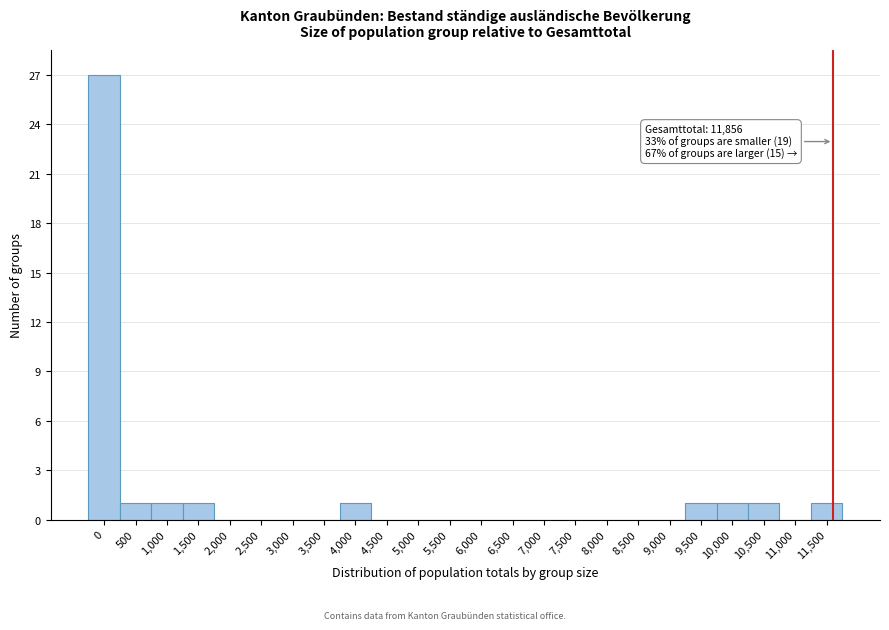

Reading left to right, transcribe all the data shown in this chart.

0=27	500=1	1,000=1	1,500=1	2,000=0	2,500=0	3,000=0	3,500=0	4,000=1	4,500=0	5,000=0	5,500=0	6,000=0	6,500=0	7,000=0	7,500=0	8,000=0	8,500=0	9,000=0	9,500=1	10,000=1	10,500=1	11,000=0	11,500=1